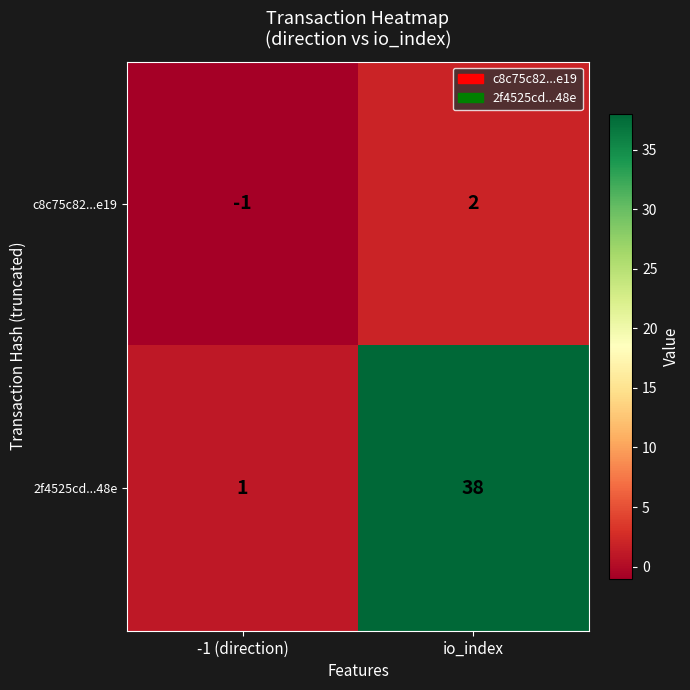

Reading right to left, what are all the values shown in this chart?

c8c75c82...e19: io_index=2	-1 (direction)=-1
2f4525cd...48e: io_index=38	-1 (direction)=1